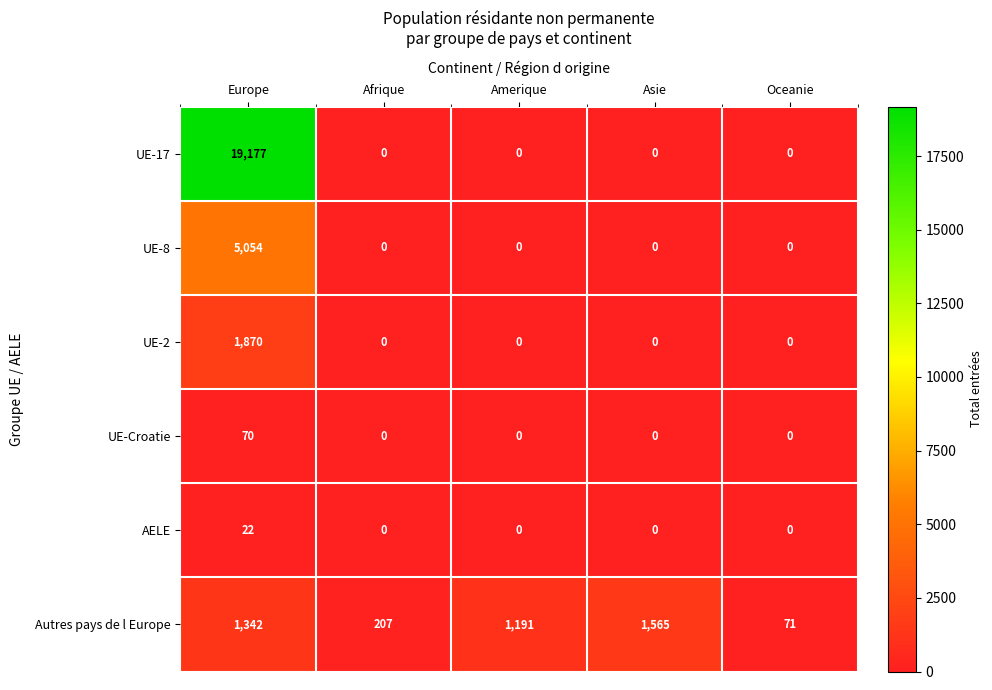

The value of AELE at Afrique is -7. True or false?

False